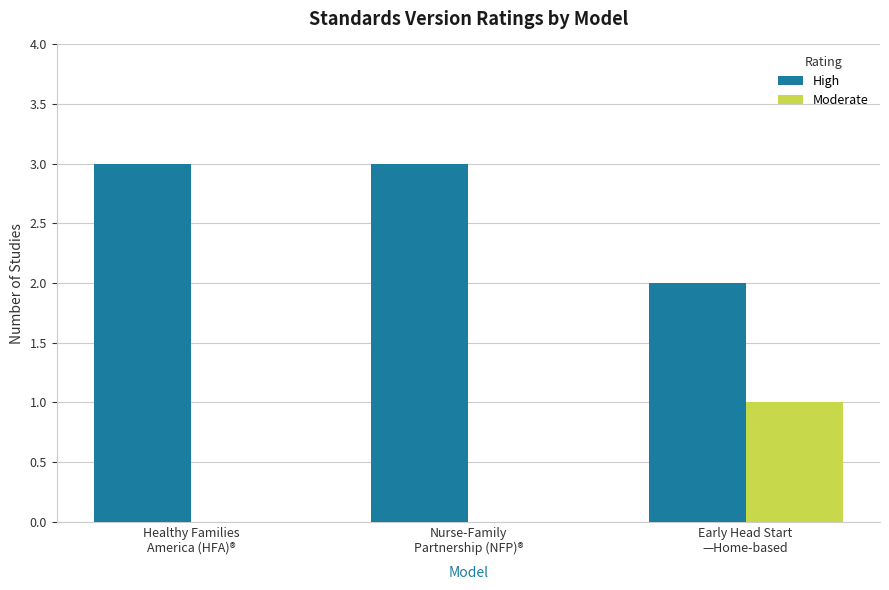

What is the sum of all High values?

8